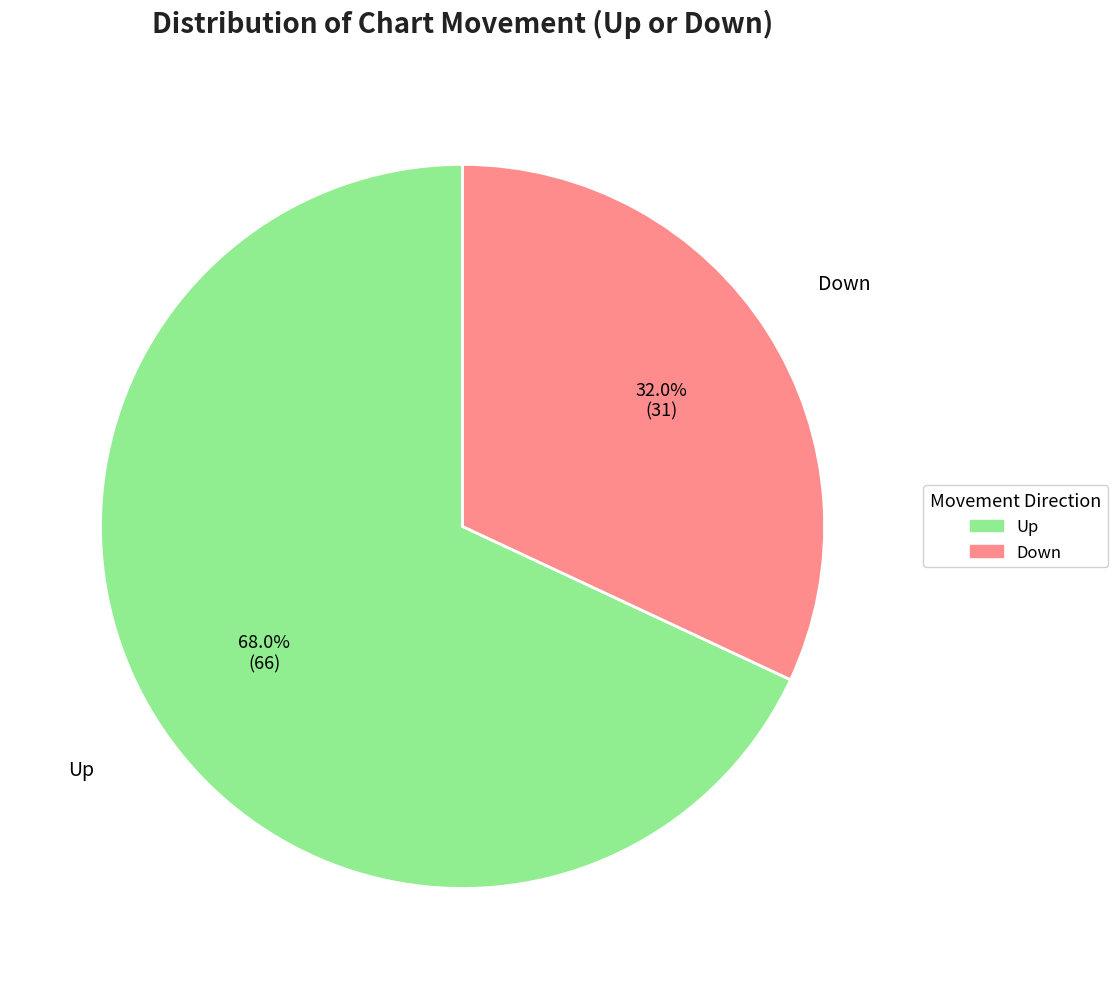

Is there any slice that represents more than half of the pie?

Yes